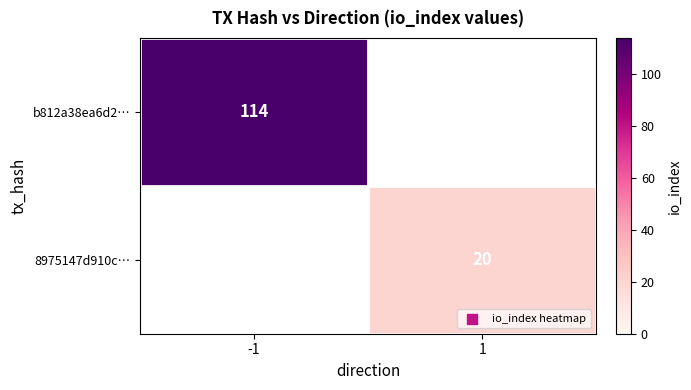

Is it true that b812a38ea6d2… equals 114 at -1?

True